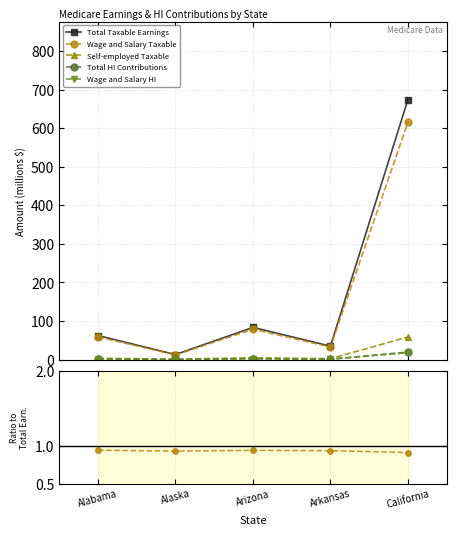

True or false: Wage and Salary HI has a value of 0.0 at Arkansas.

True